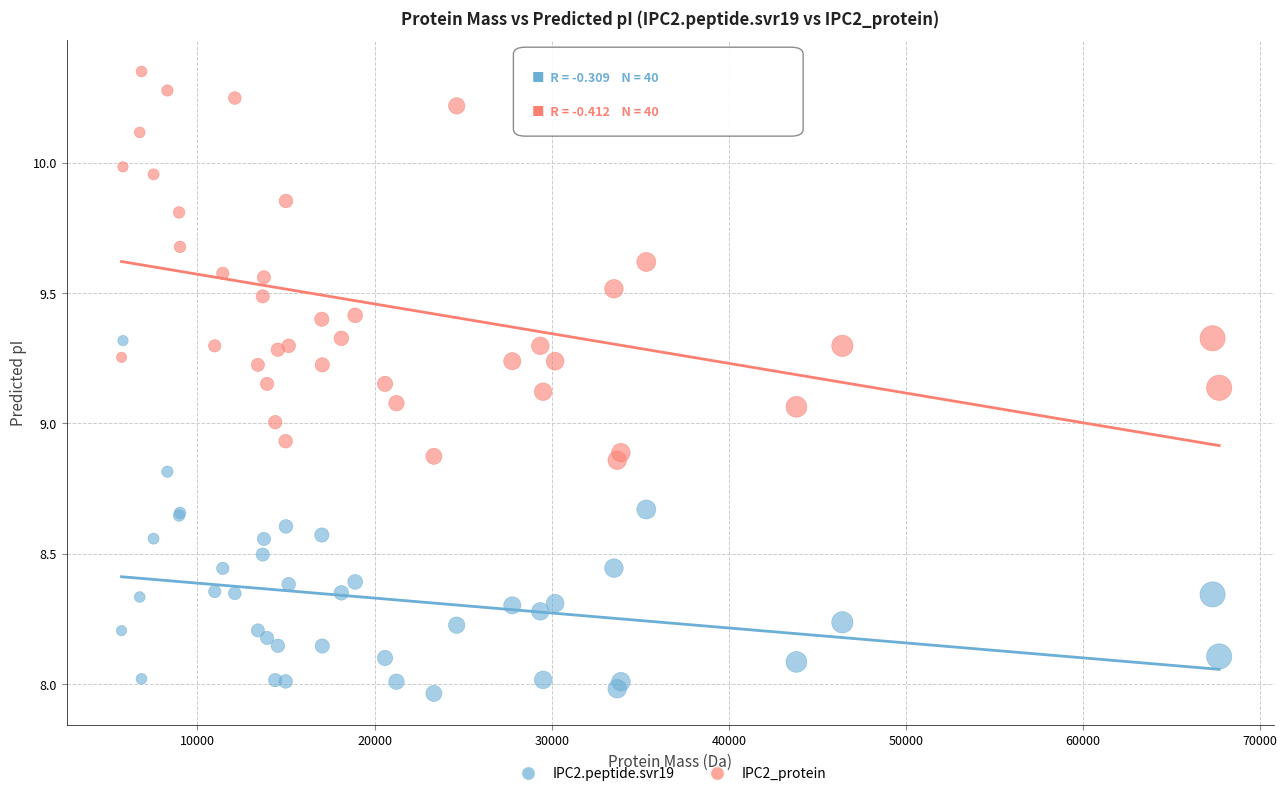

Which series reaches the minimum Y coordinate?

IPC2.peptide.svr19